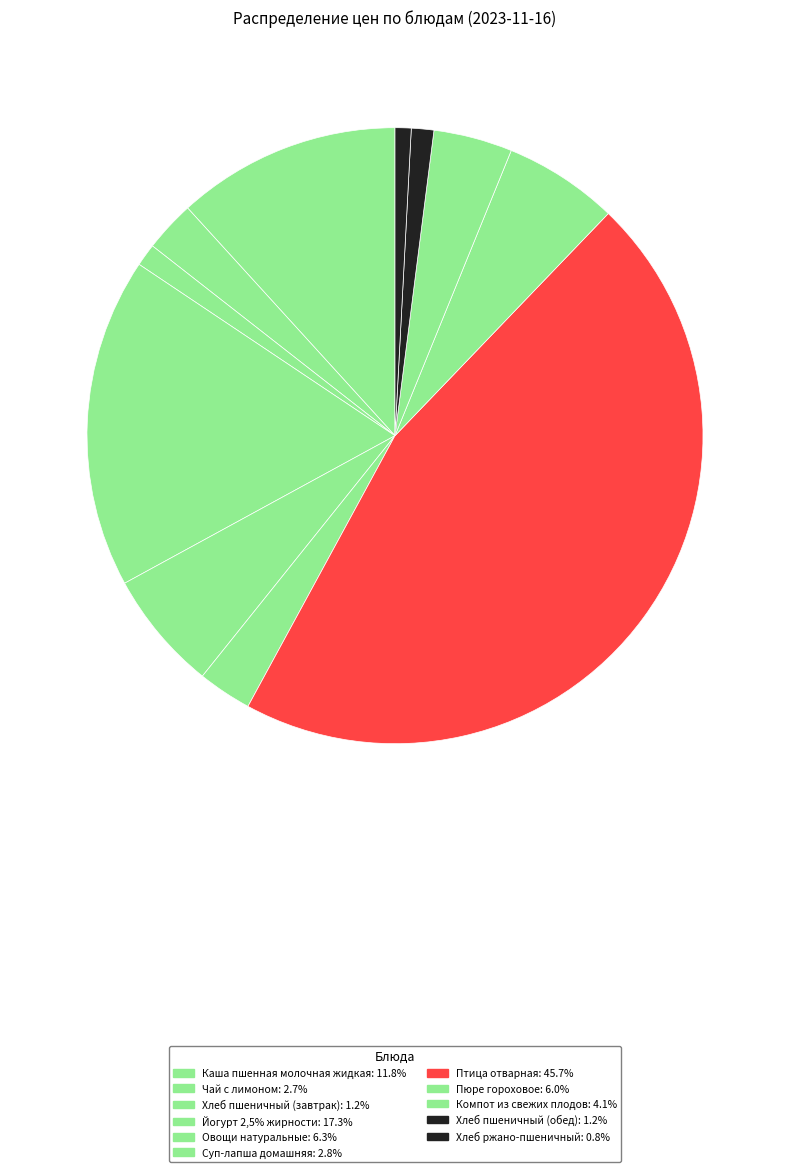

True or false: Хлеб пшеничный (обед) accounts for 11% of the total.

False